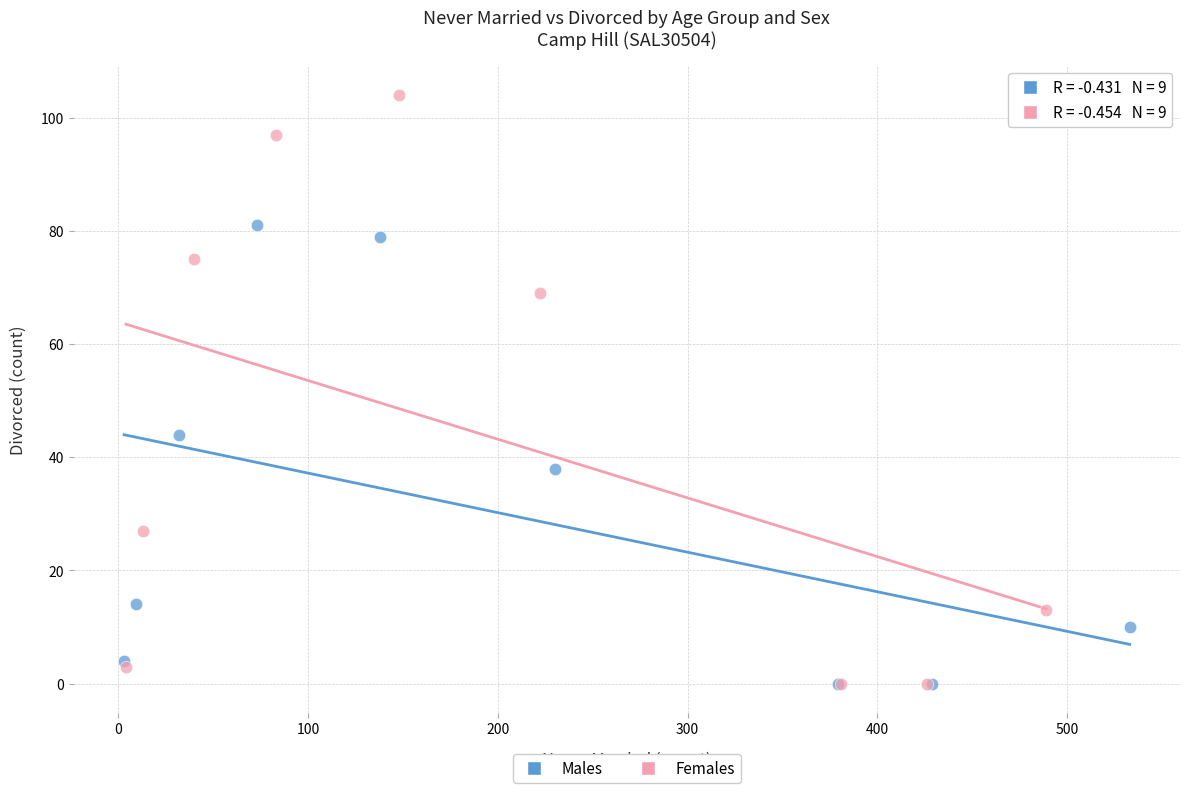

Which series has the widest spread of Y values?

Females